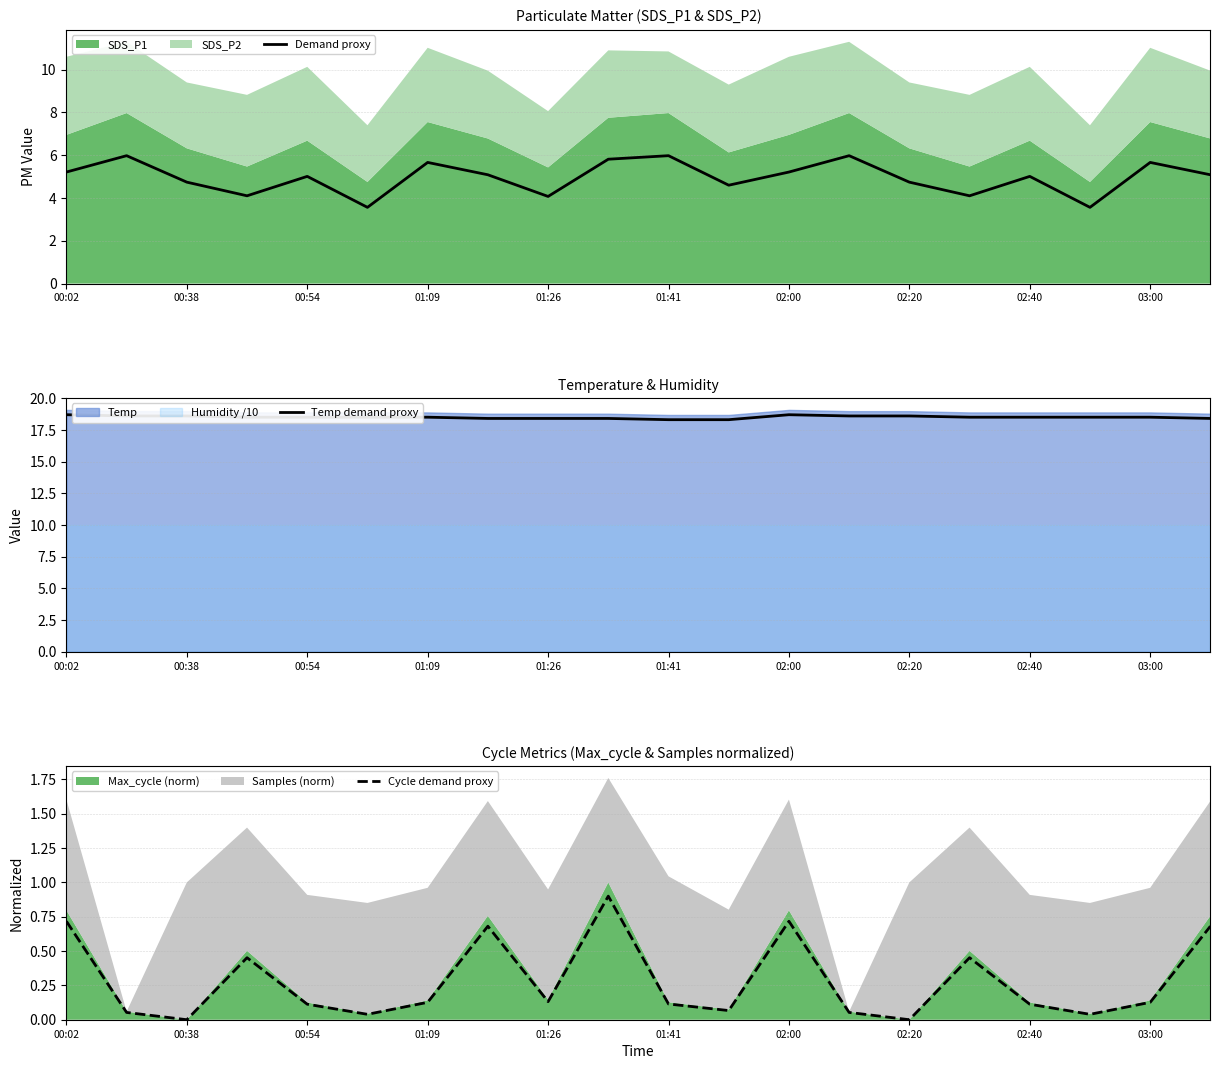

Is it true that Demand proxy equals 5.0 at 02:40?

True